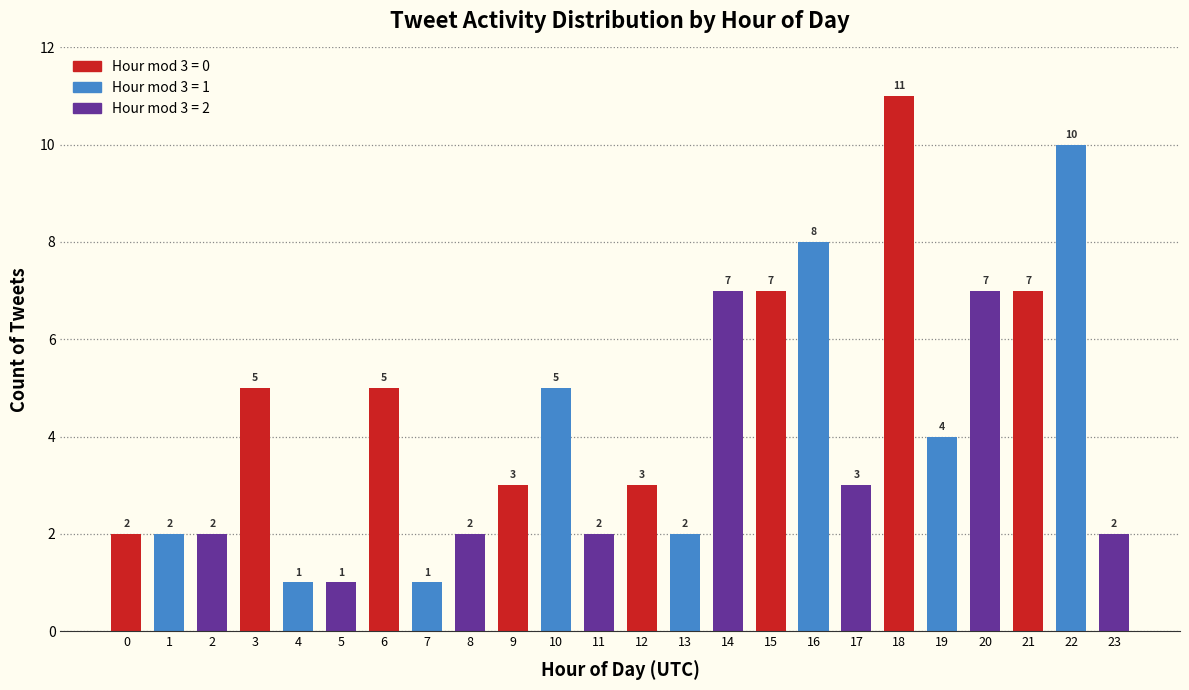

Reading left to right, what are all the values shown in this chart?

0=2	1=2	2=2	3=5	4=1	5=1	6=5	7=1	8=2	9=3	10=5	11=2	12=3	13=2	14=7	15=7	16=8	17=3	18=11	19=4	20=7	21=7	22=10	23=2